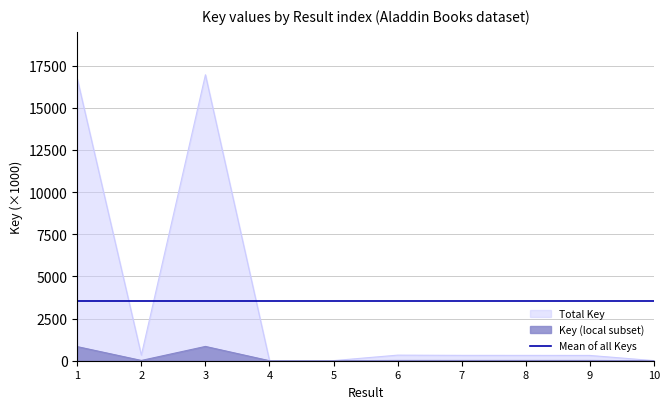

How many data points are less than 317?

5